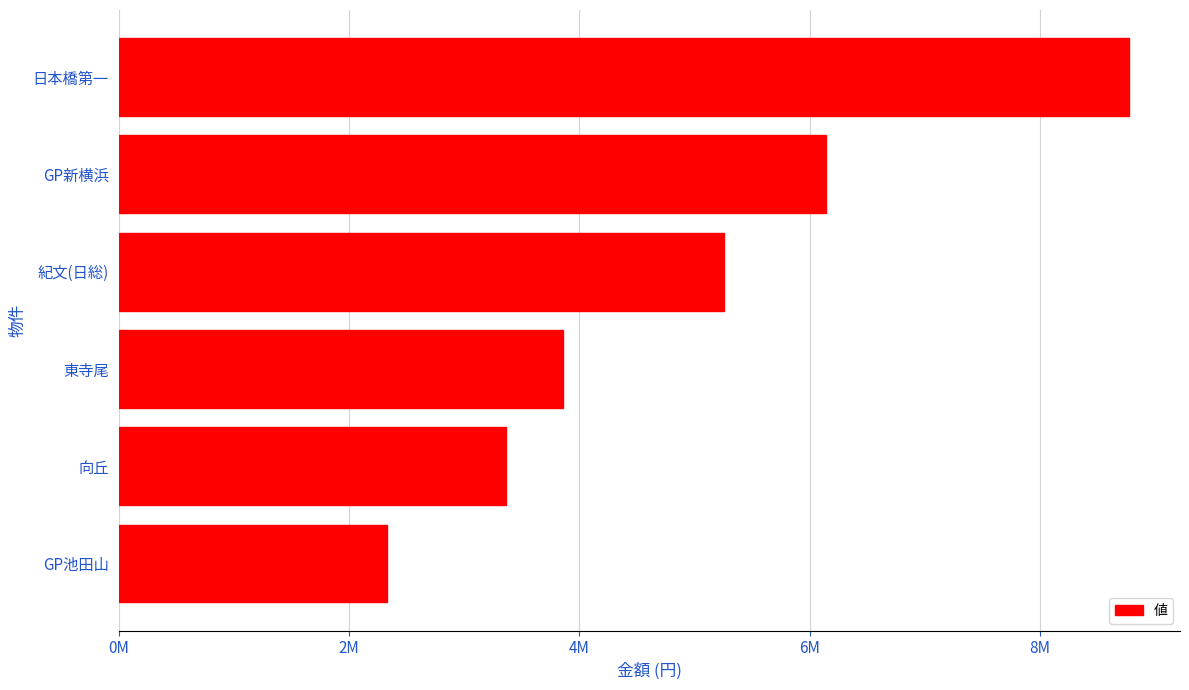

Does the chart contain any negative values?

No